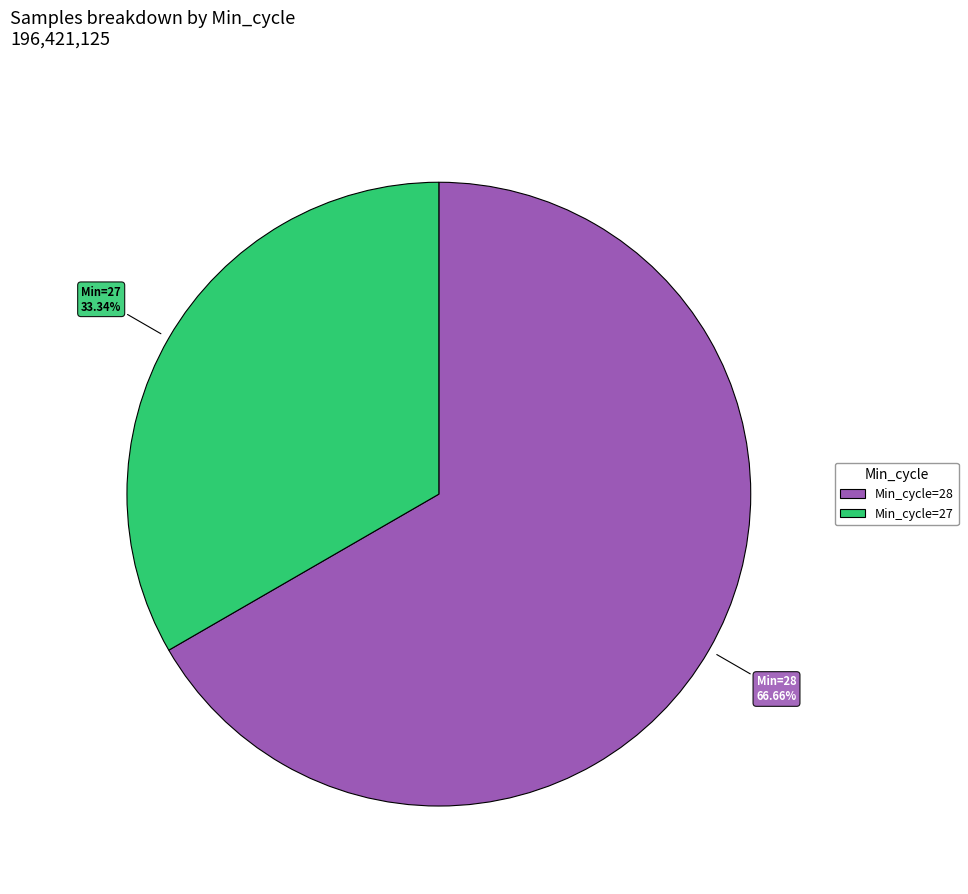

Does any single category account for the majority?

Yes